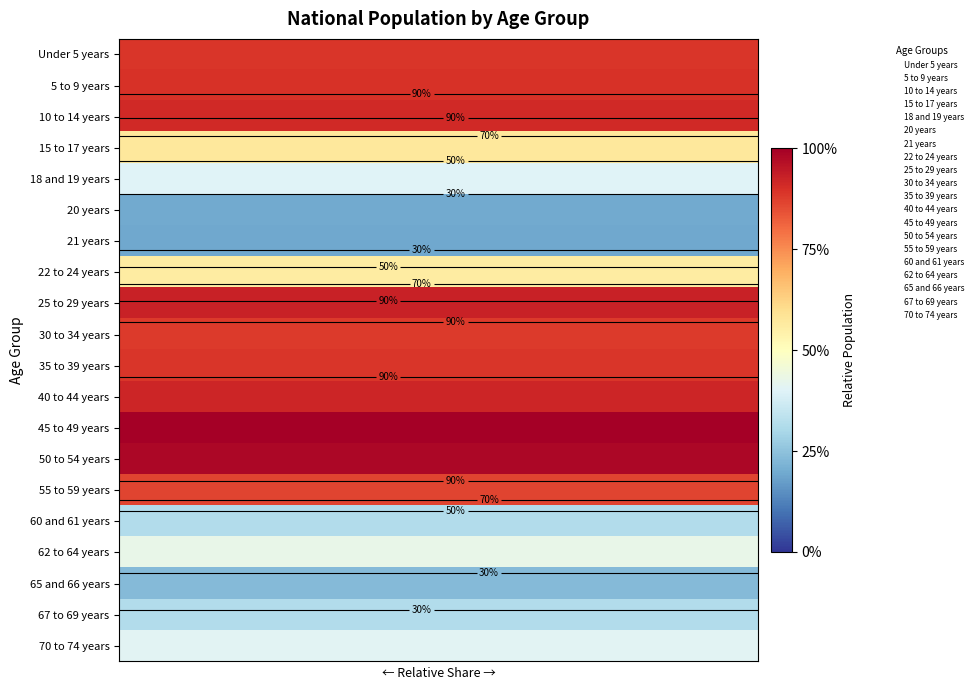

What is the average value of the 20 years series?

0.2